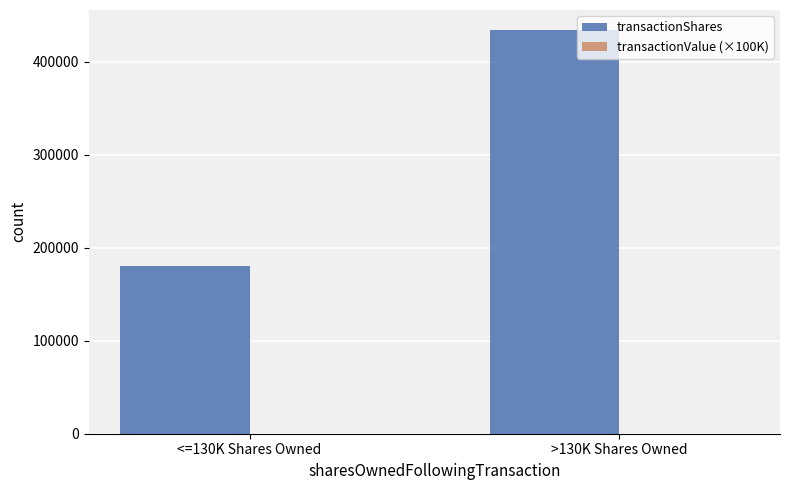

Which series has the largest total across all categories?

transactionShares